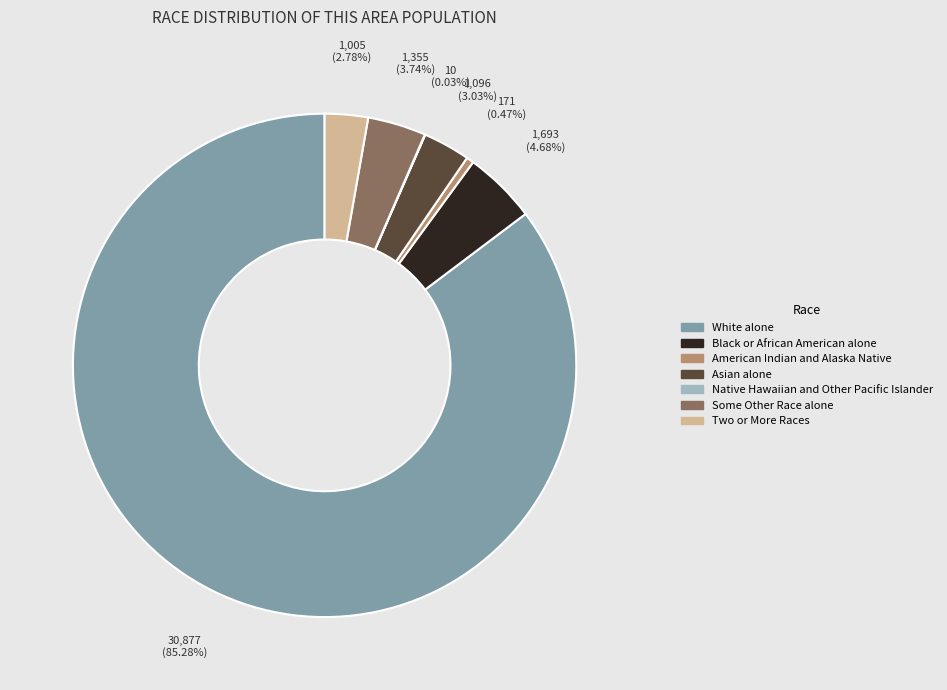

Which category accounts for the majority?

White alone